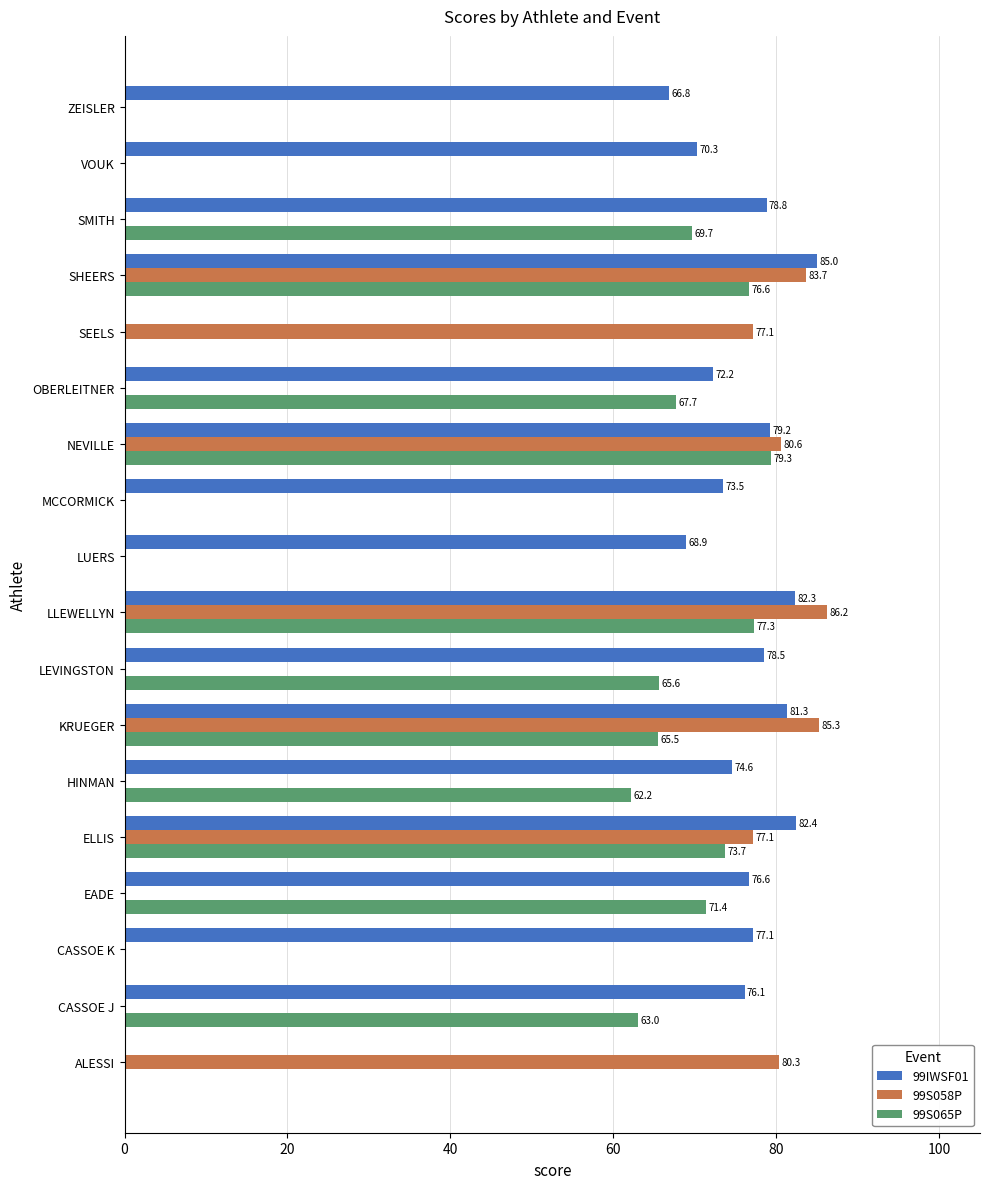

What is the sum of all 99IWSF01 values?

1223.6